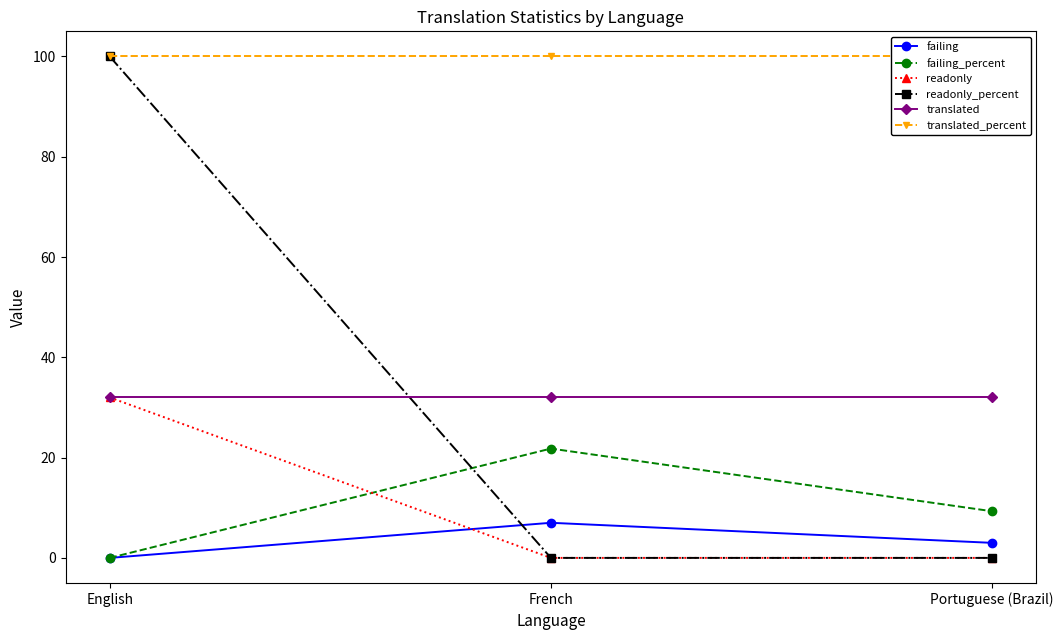

Is the value of translated_percent at English greater than the value of translated at English?

Yes